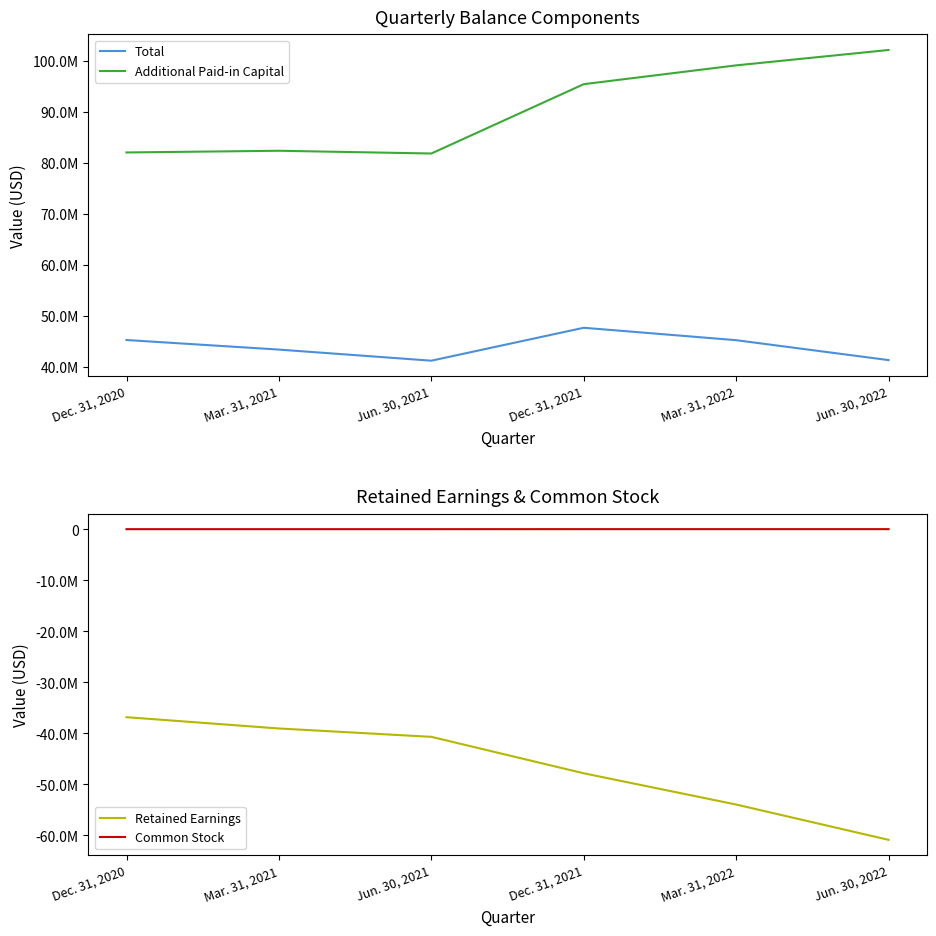

What is the difference between the maximum and minimum values in the Additional Paid-in Capital series?

20306240